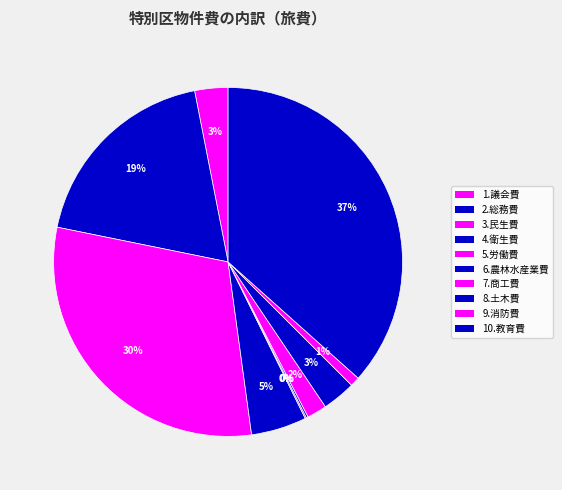

Which has a higher value, 4.衛生費 or 5.労働費?

4.衛生費